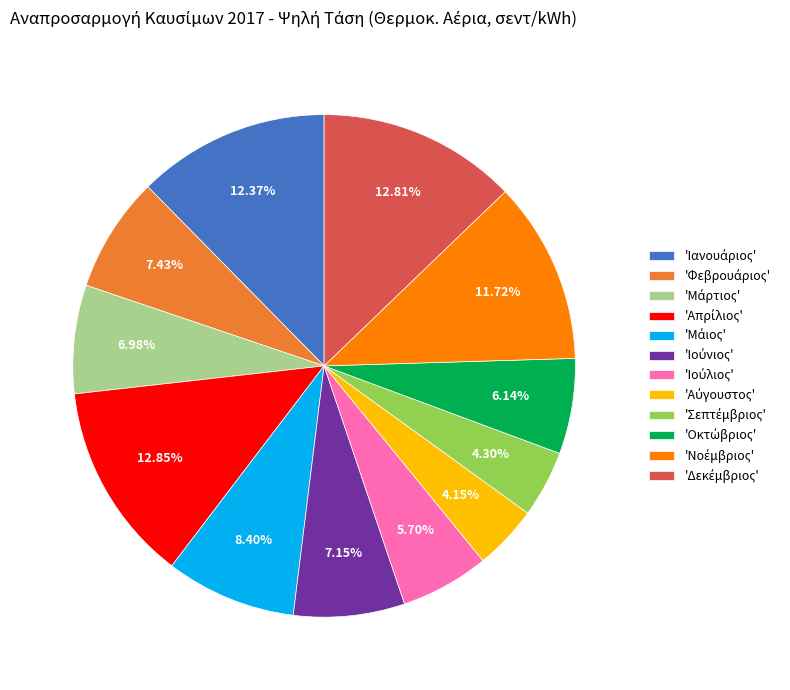

To the nearest percent, what is the average slice percentage?

8%